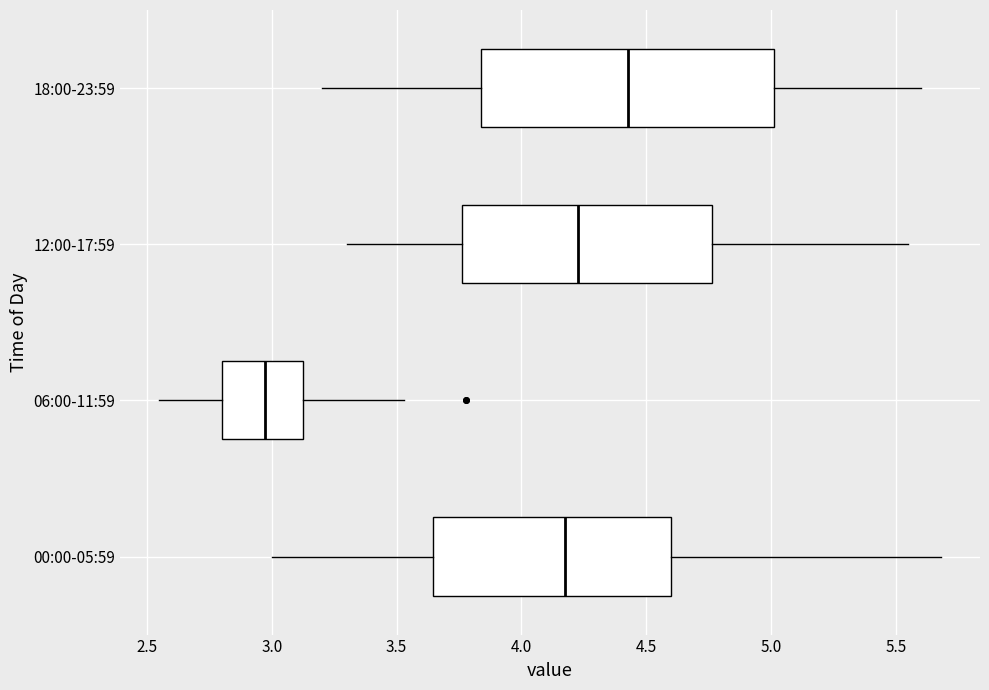

Which box's median line is the furthest to the left?

06:00-11:59